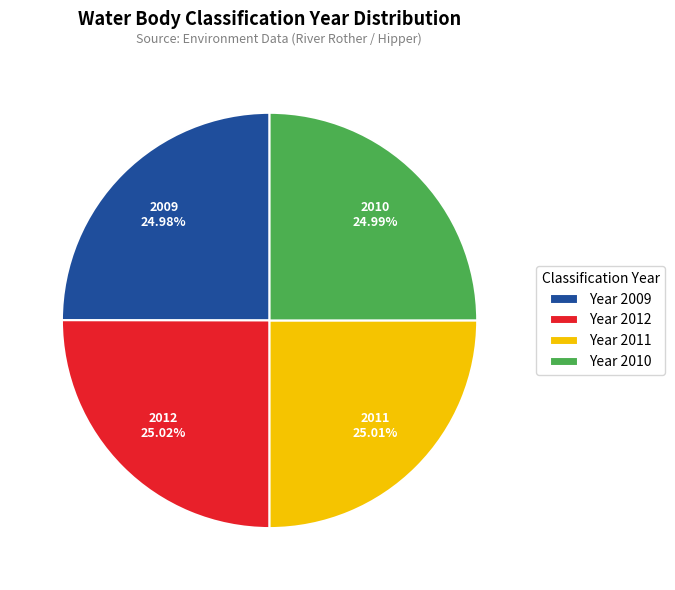

Is Year 2010 the majority of the pie?

No